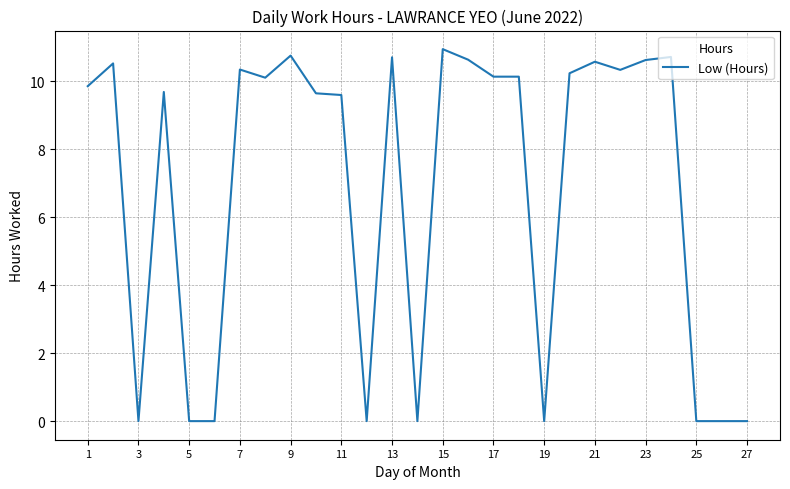

Does the chart display data point markers on the line(s)?

No